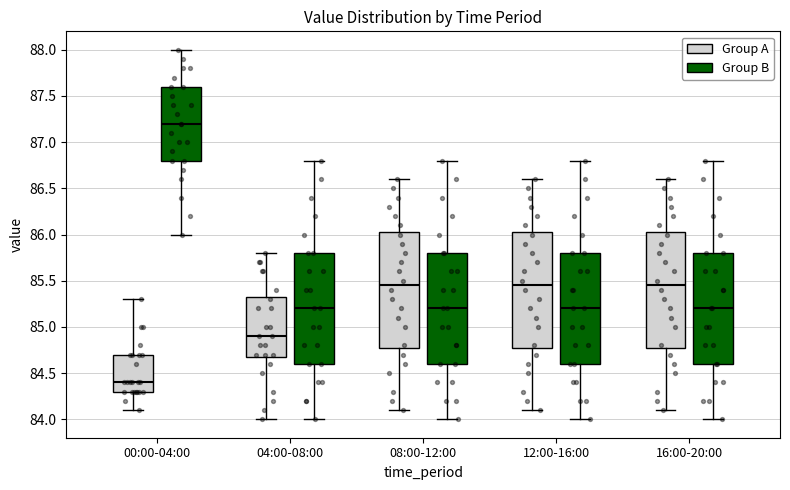

Reading left to right, transcribe this box plot: for each box, give where its median line is, the range the box spans, and where its two whiskers end, as read against the y-axis. The values are not printed on the chart, so give them approximately, as read against the axis.

00:00-04:00 (Group A): median 84.40, box 84.30 to 84.70, whiskers 84.10 to 85.30
00:00-04:00 (Group B): median 87.20, box 86.80 to 87.60, whiskers 86.00 to 88.00
04:00-08:00 (Group A): median 84.90, box 84.70 to 85.35, whiskers 84.00 to 85.80
04:00-08:00 (Group B): median 85.20, box 84.60 to 85.80, whiskers 84.00 to 86.80
08:00-12:00 (Group A): median 85.45, box 84.80 to 86.05, whiskers 84.10 to 86.60
08:00-12:00 (Group B): median 85.20, box 84.60 to 85.80, whiskers 84.00 to 86.80
12:00-16:00 (Group A): median 85.45, box 84.80 to 86.05, whiskers 84.10 to 86.60
12:00-16:00 (Group B): median 85.20, box 84.60 to 85.80, whiskers 84.00 to 86.80
16:00-20:00 (Group A): median 85.45, box 84.80 to 86.05, whiskers 84.10 to 86.60
16:00-20:00 (Group B): median 85.20, box 84.60 to 85.80, whiskers 84.00 to 86.80